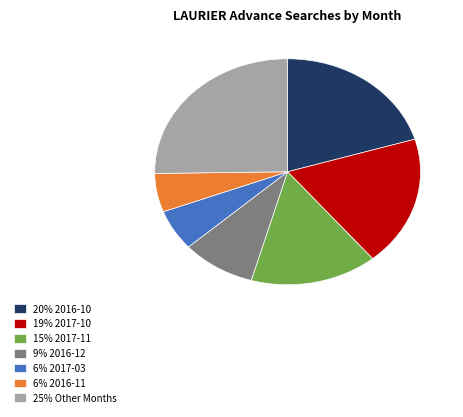

Which category has the biggest portion of the pie?

25% Other Months